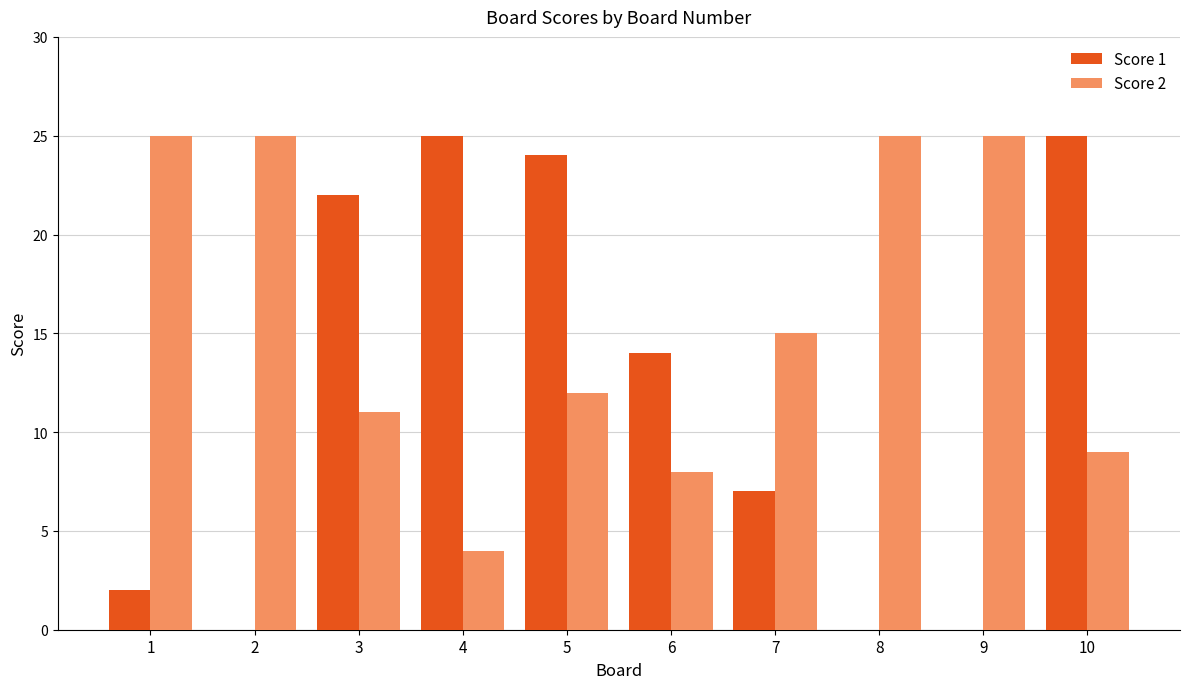

Reading right to left, what are all the values shown in this chart?

Score 1: 25	0	0	7	14	24	25	22	0	2
Score 2: 9	25	25	15	8	12	4	11	25	25